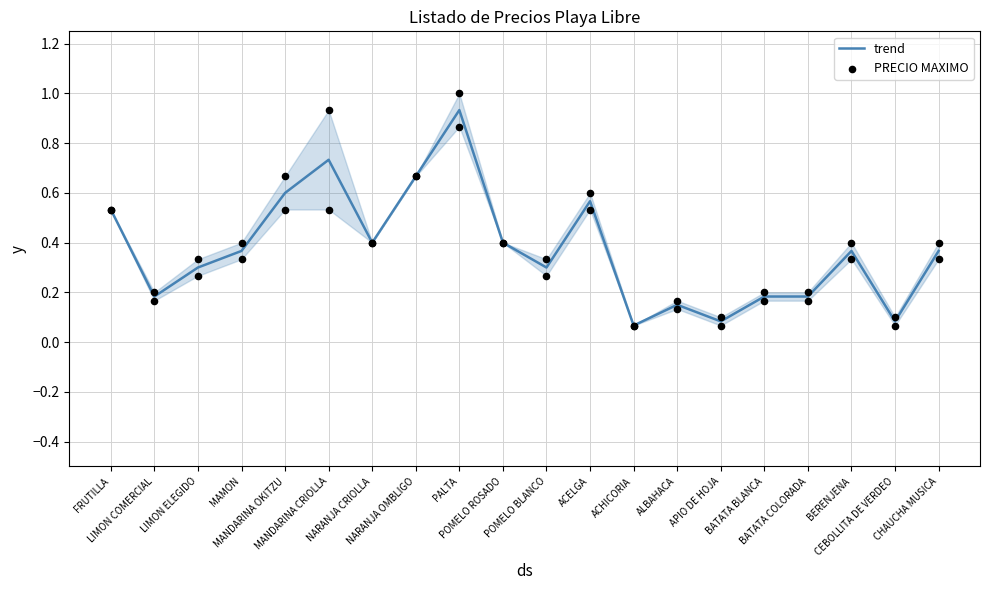

Which series has the largest total across all categories?

PRECIO MAXIMO